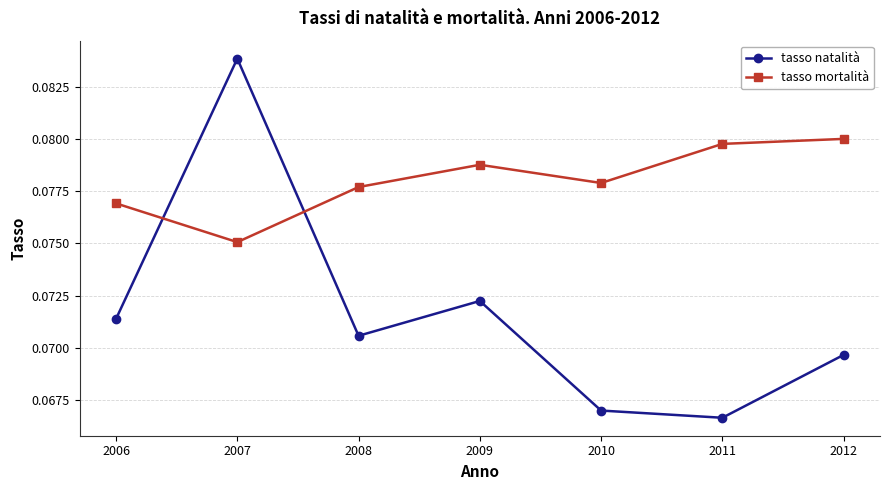

How many tasso natalità values are between 0 and 1?

7